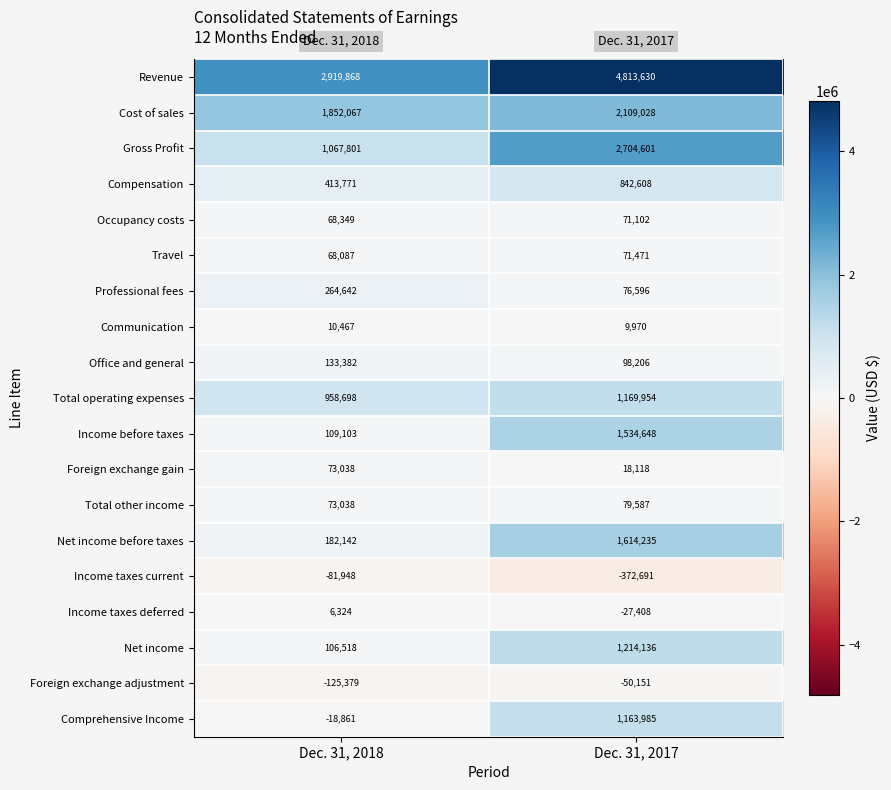

At which label is Net income closest to 660327?

Dec. 31, 2018